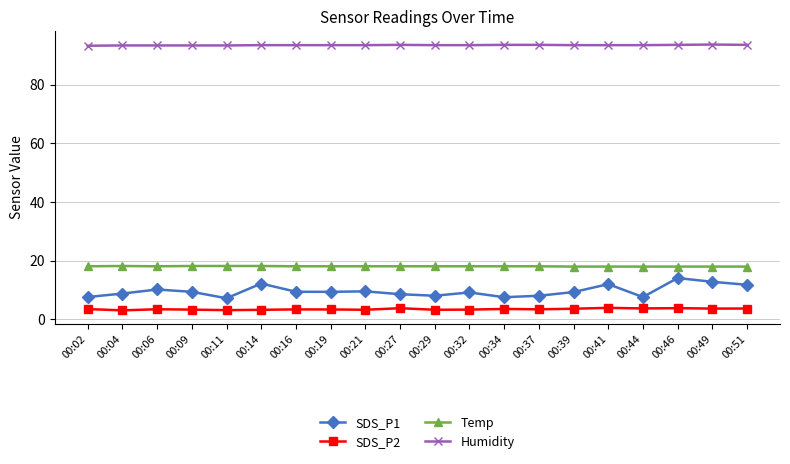

What is the value of the Temp point at the 14th from the left?

18.1